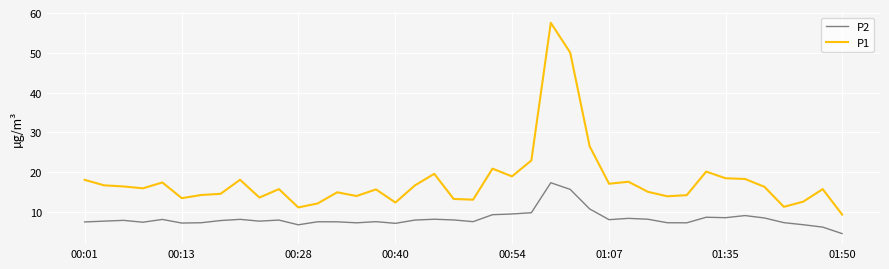

What is the smallest value displayed?

4.6